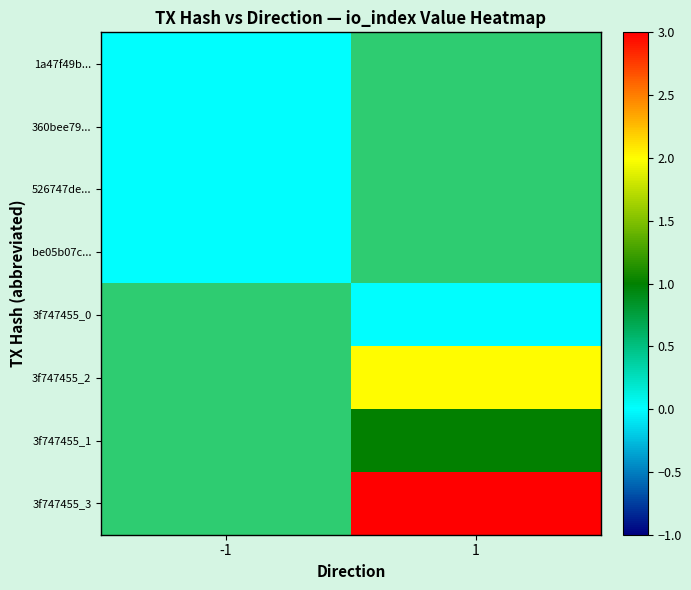

At how many categories does at least one series exceed 2?

1